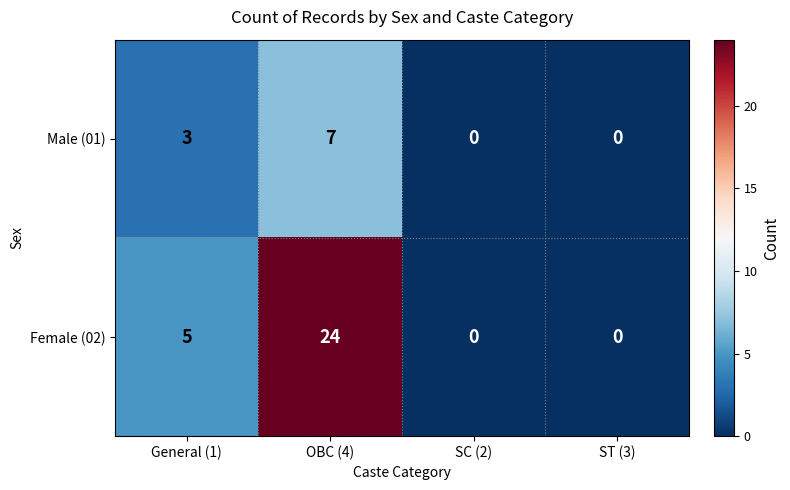

At OBC (4), list the series in order from smallest to largest.

Male (01), Female (02)